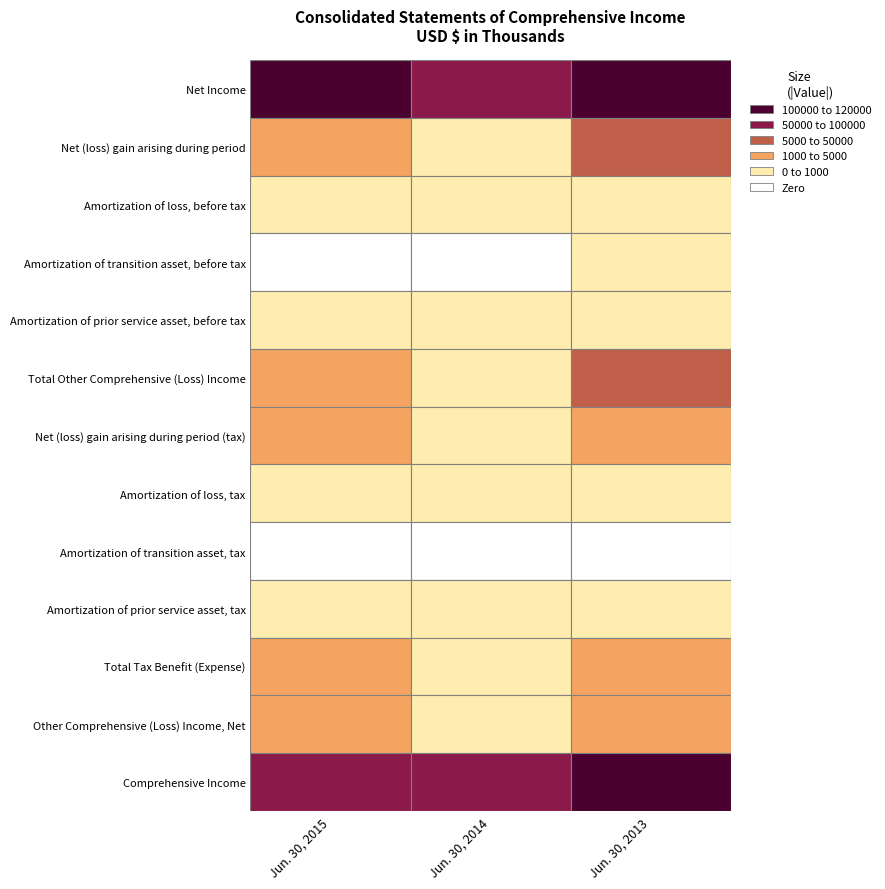

The value of Total Tax Benefit (Expense) at Net Income is 281. True or false?

False